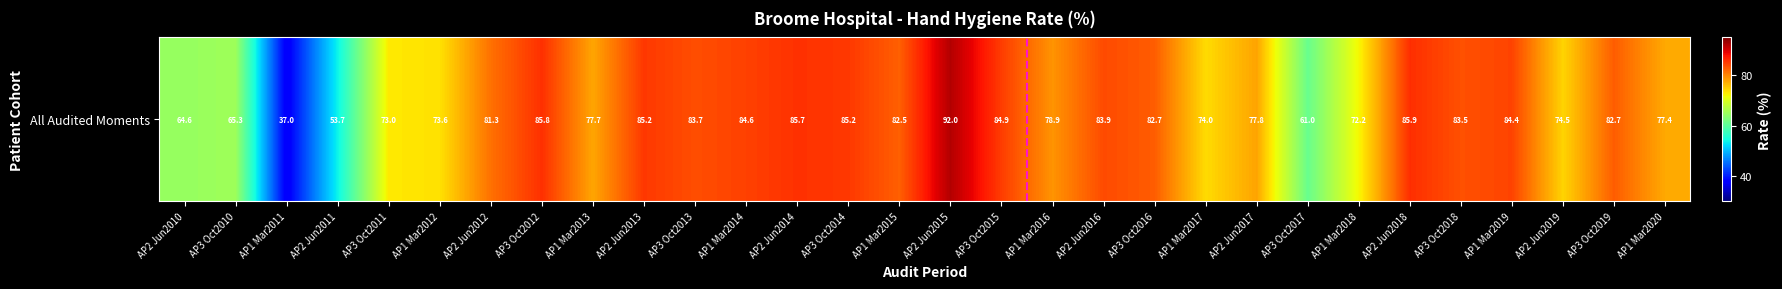

Rank the categories by value from highest to lowest.

AP2 Jun2015, AP2 Jun2018, AP3 Oct2012, AP2 Jun2014, AP2 Jun2013, AP3 Oct2014, AP3 Oct2015, AP1 Mar2014, AP1 Mar2019, AP2 Jun2016, AP3 Oct2013, AP3 Oct2018, AP3 Oct2016, AP3 Oct2019, AP1 Mar2015, AP2 Jun2012, AP1 Mar2016, AP2 Jun2017, AP1 Mar2013, AP1 Mar2020, AP2 Jun2019, AP1 Mar2017, AP1 Mar2012, AP3 Oct2011, AP1 Mar2018, AP3 Oct2010, AP2 Jun2010, AP3 Oct2017, AP2 Jun2011, AP1 Mar2011